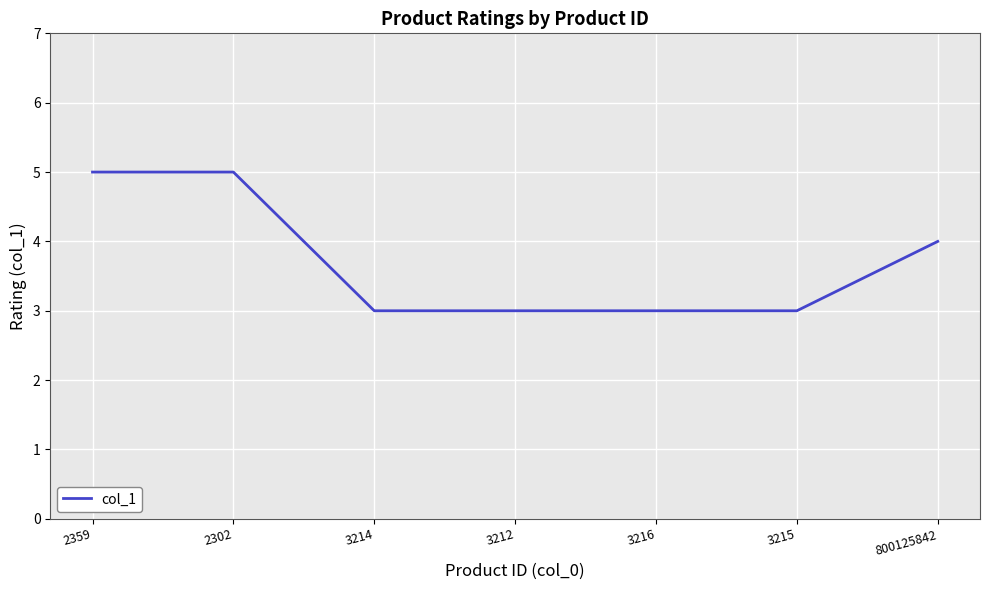

What is the minimum value shown in the chart?

3